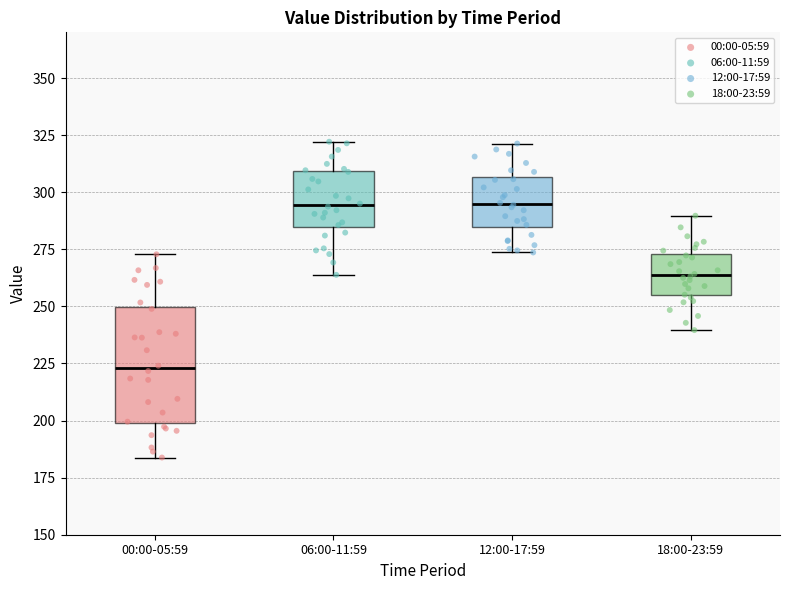

Reading left to right, read every box against the y-axis: the position of its median line, the range the box covers, and the ends of its whiskers. The values are not printed on the chart, so give them approximately, as read against the axis.

00:00-05:59: median 225, box 200 to 250, whiskers 185 to 275
06:00-11:59: median 295, box 285 to 310, whiskers 265 to 320
12:00-17:59: median 295, box 285 to 305, whiskers 275 to 320
18:00-23:59: median 265, box 255 to 275, whiskers 240 to 290